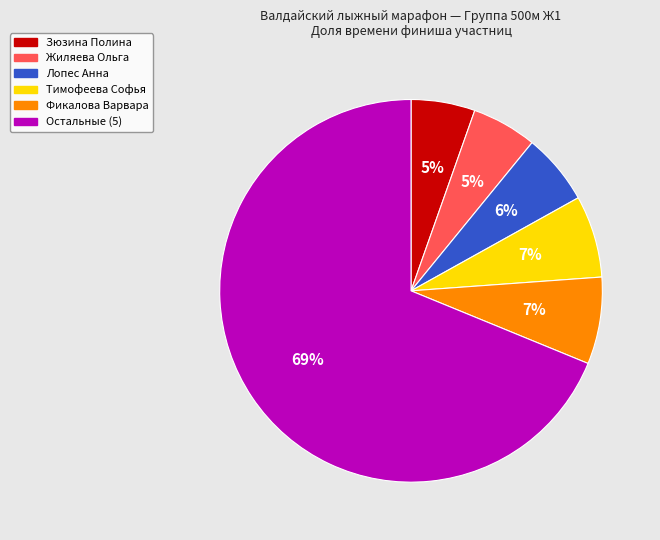

To the nearest percent, what is the average slice percentage?

17%